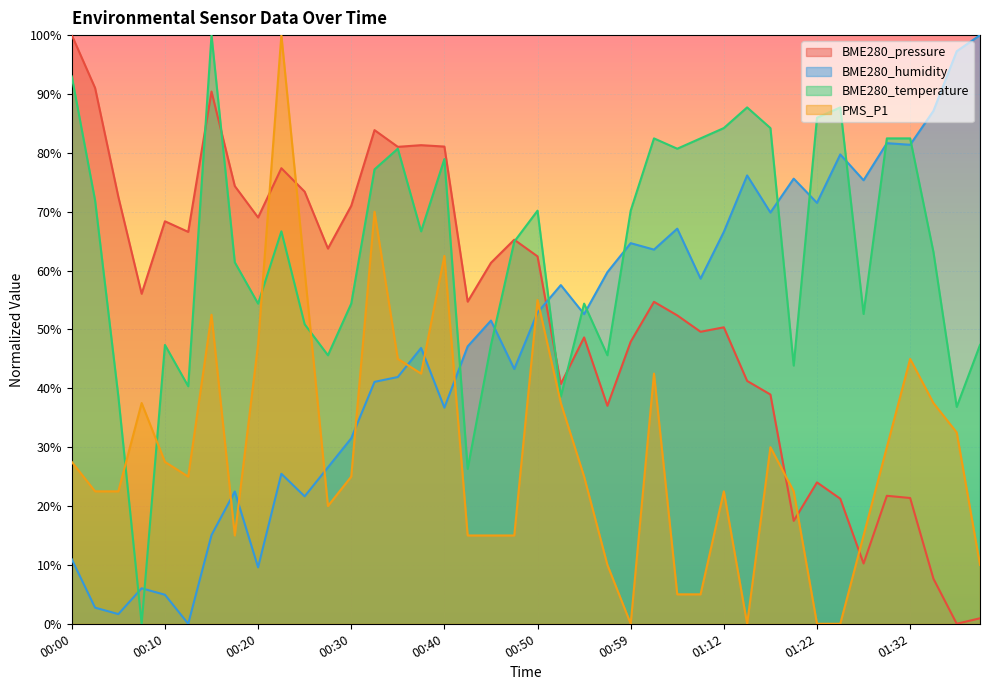

How many interior local valleys does the PMS_P1 series have?

6